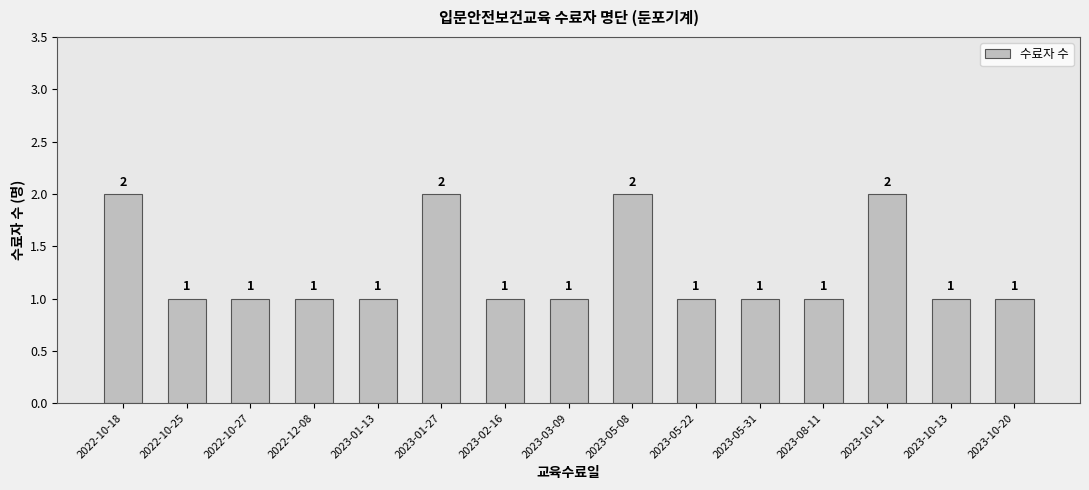

True or false: the data shows 2 at 2023-10-11.

True